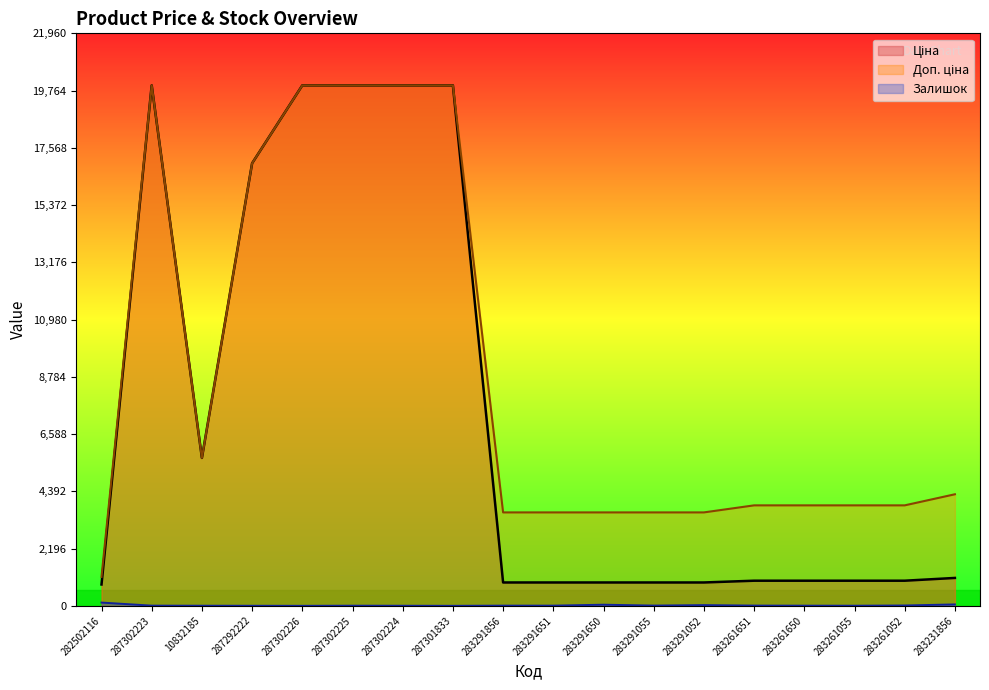

How many values in the Ціна series exceed 963?

12